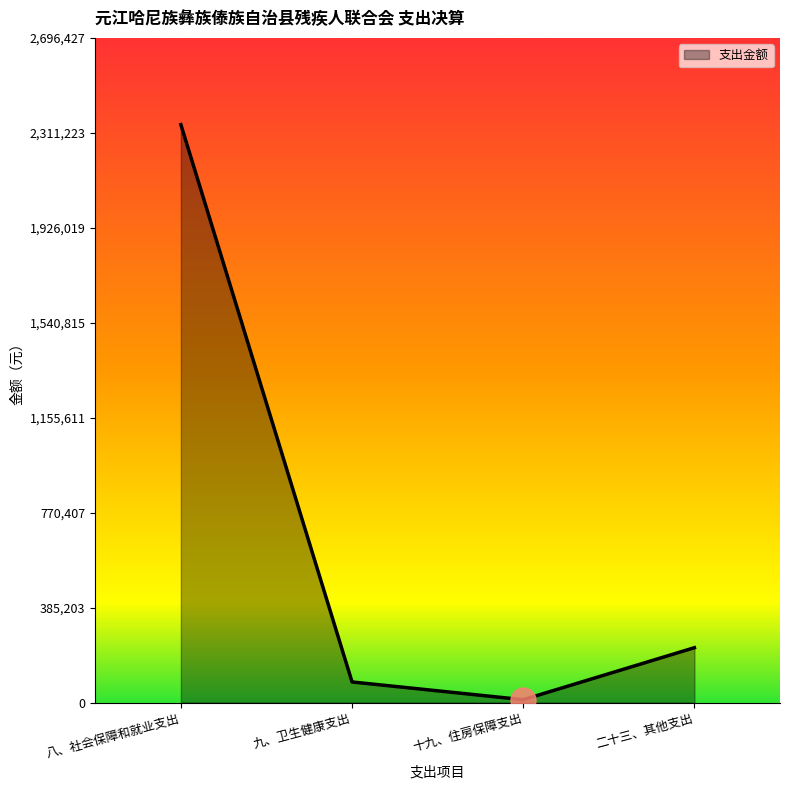

At which category does the chart reach its minimum across all series?

十九、住房保障支出